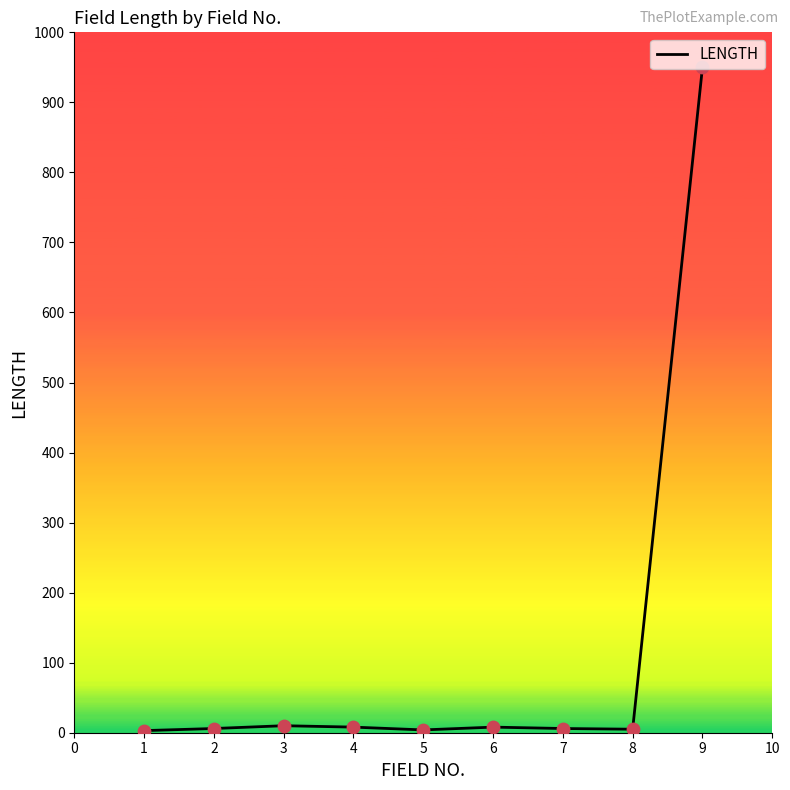

What is the ratio of the value at 5 to the value at 6?

0.5